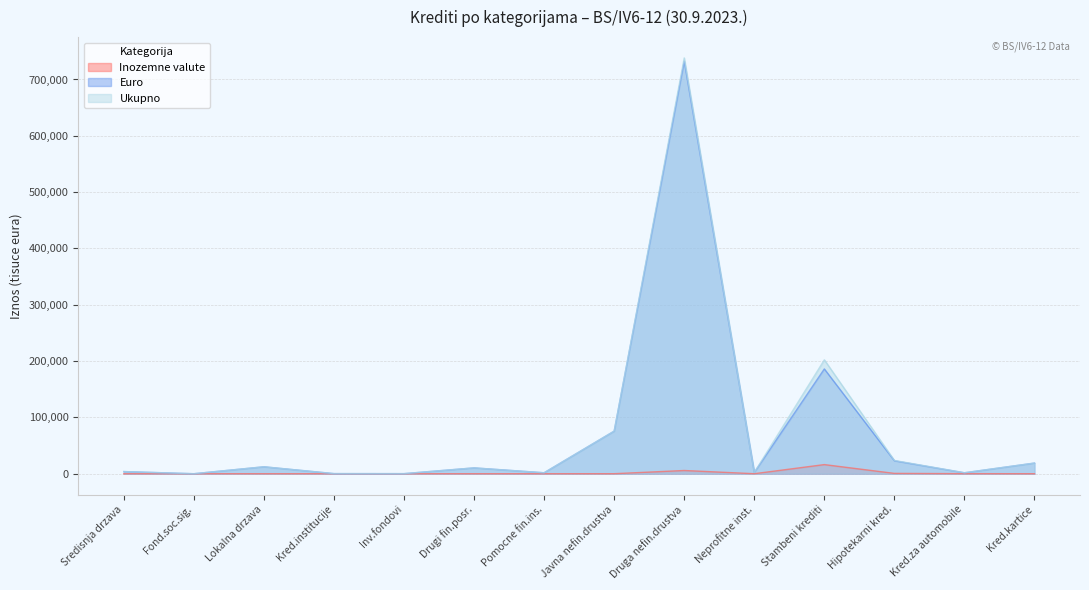

The value of Euro at Stambeni krediti is 186056. True or false?

True